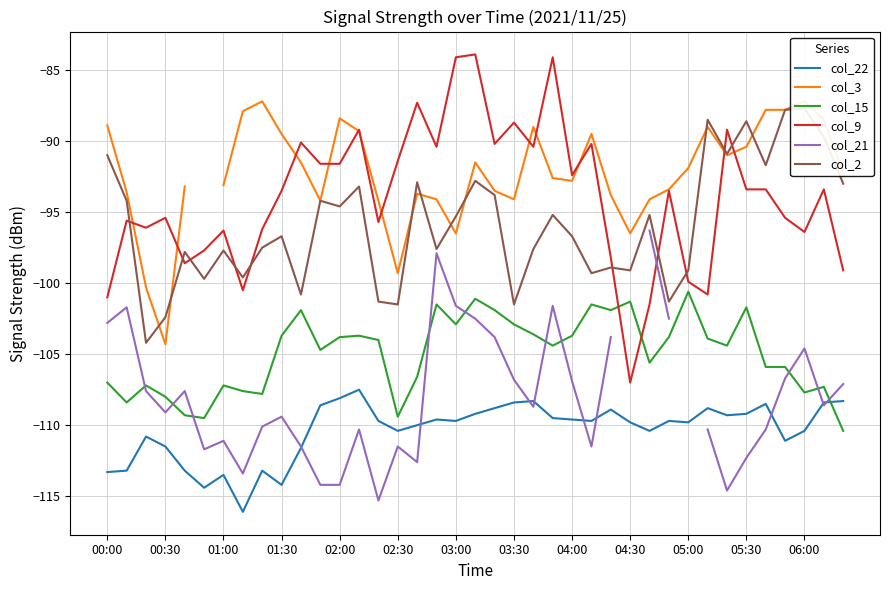

The value of col_15 at 37 is -107.3. True or false?

True